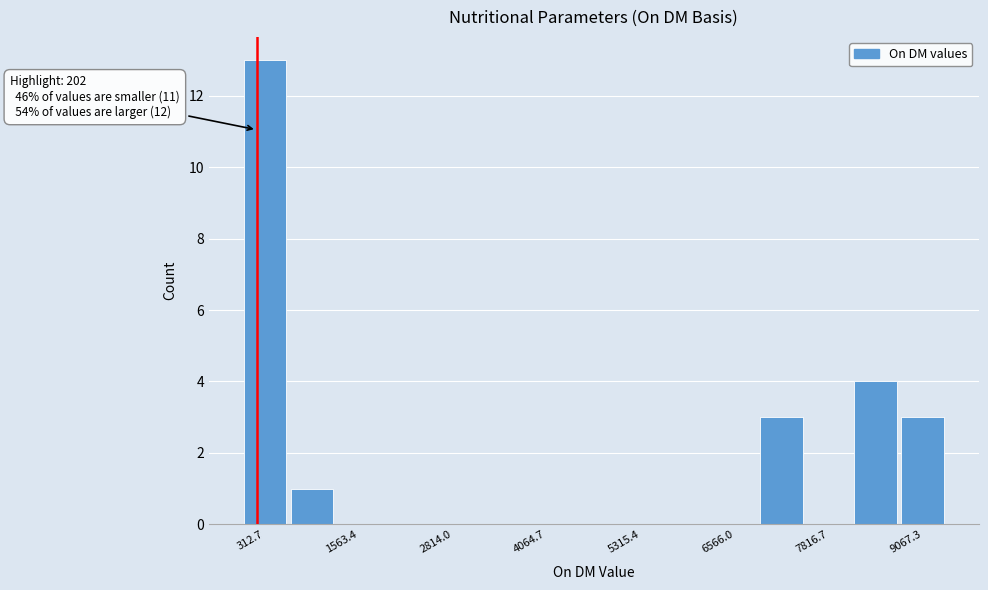

Read against the x-axis, roughly where is the centre of the tallest bar?

400